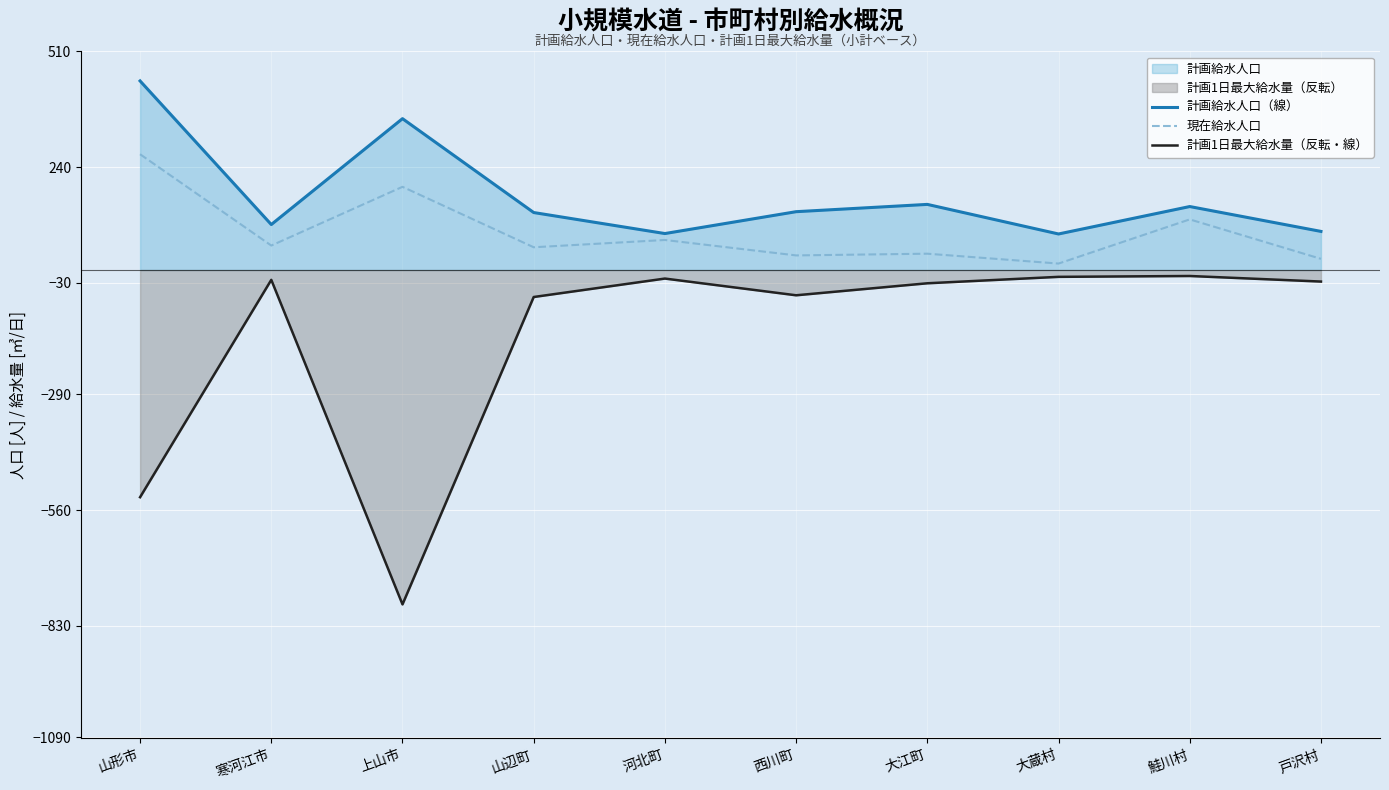

Rank the series by their maximum value, from highest to lowest.

計画給水人口（線）, 現在給水人口, 計画1日最大給水量（反転・線）